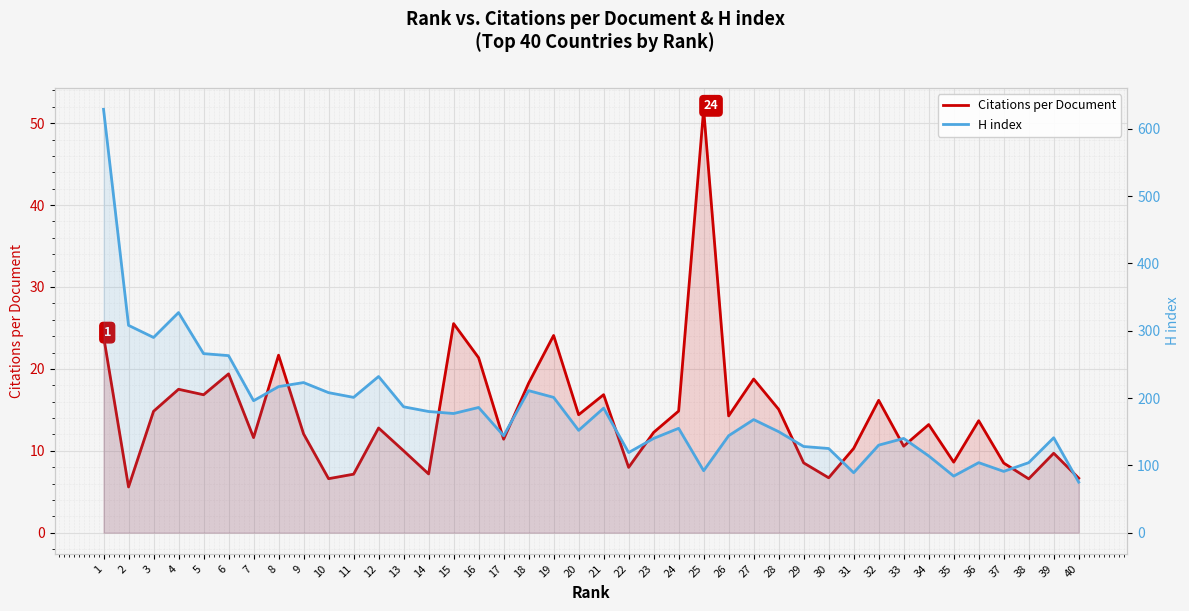

In H index, how many points are lower than both neighbors (excluding endpoints)?

11